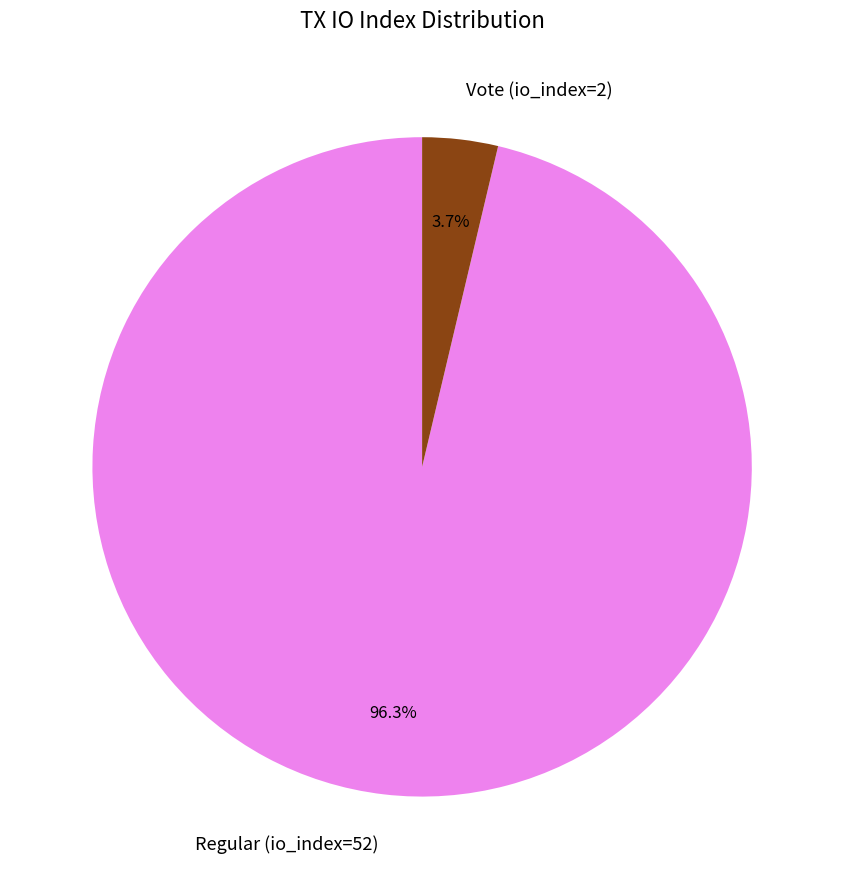

Do Vote (io_index=2) and Regular (io_index=52) together represent more than half of the pie?

Yes